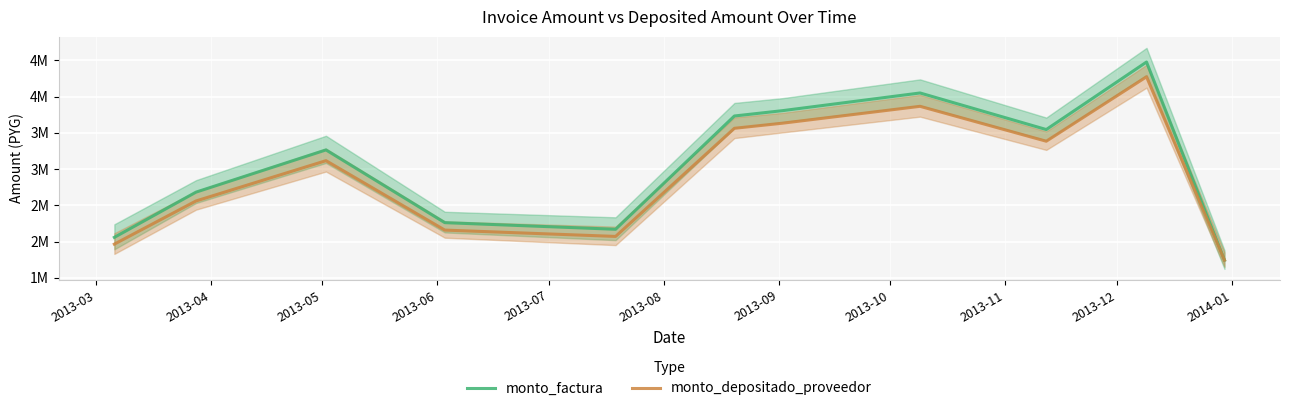

Reading left to right, extract all data points from this chart.

monto_factura: 2058000	2681750	3264000	2260900	2169500	3731750	3805650	4049250	3545000	4476000	1743150
monto_depositado_proveedor: 1964455	2559852	3115637	2158132	2070887	3562125	3632666	3865193	3383863	4272545	1743150